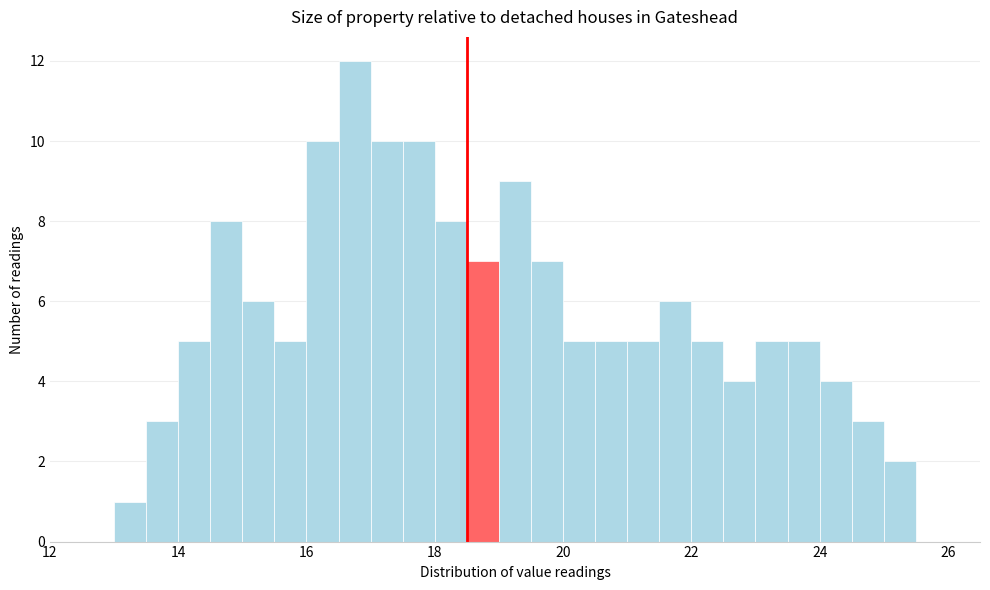

Around what value on the x-axis is the tallest bar? Give the approximate position of its centre, as read against the axis.

16.8